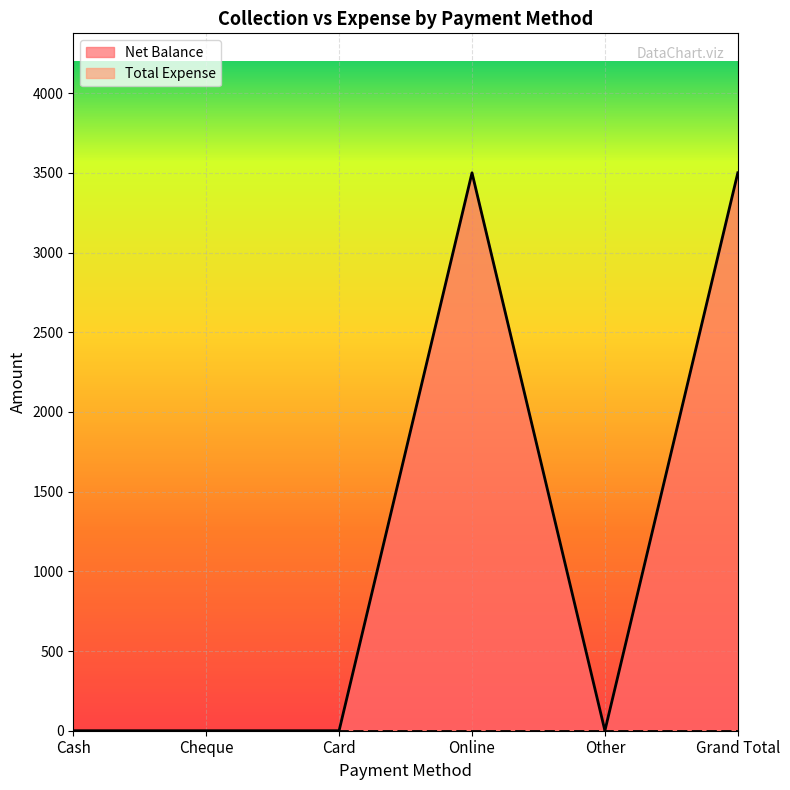

Where is the data nearest to the value 1750?

Cash